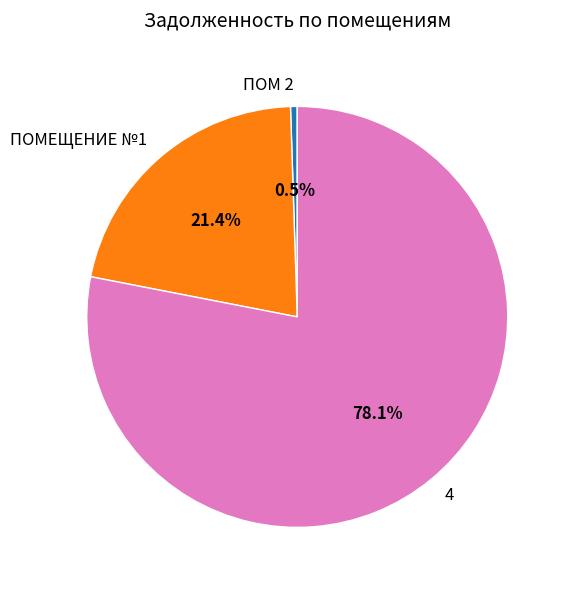

What is the ratio of the value at 4 to the value at ПОМЕЩЕНИЕ №1?

3.6